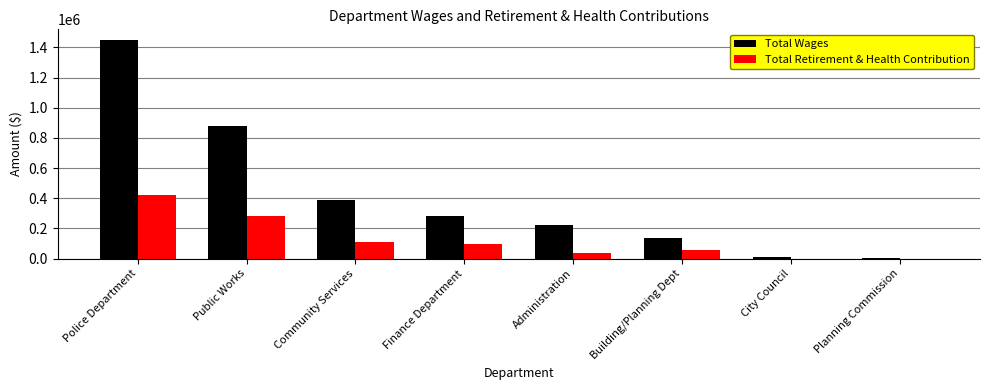

What are all the series names shown in the legend?

Total Wages, Total Retirement & Health Contribution